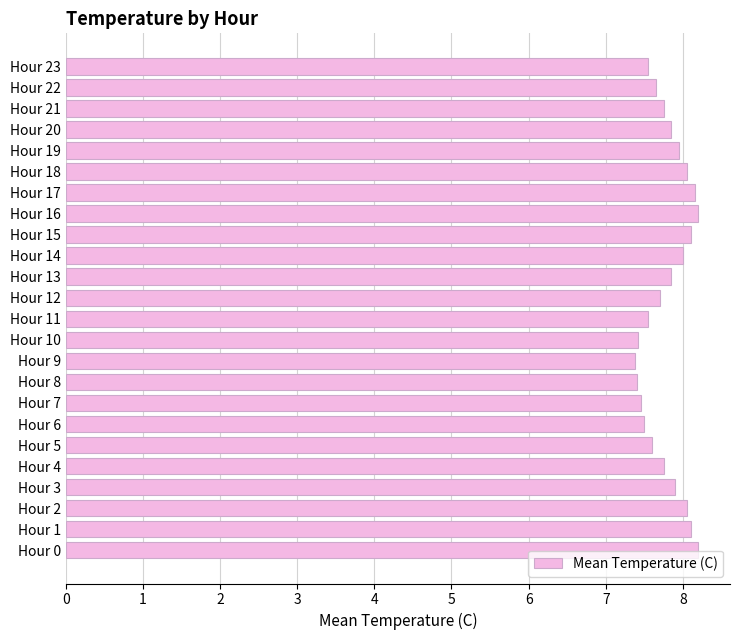

What is the maximum value shown in the chart?

8.2